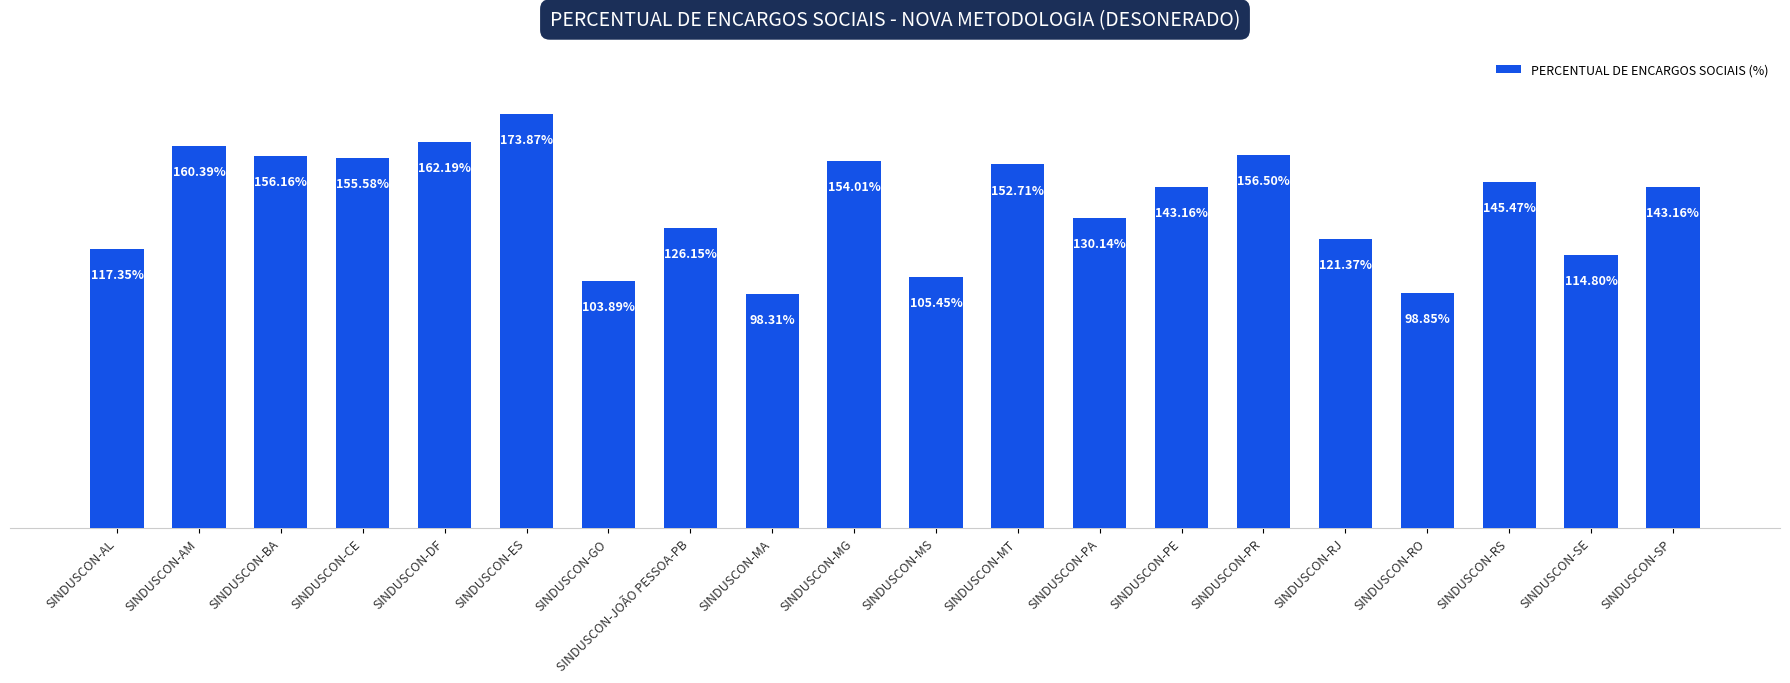

What is the label of the 3rd bar from the right?

SINDUSCON-RS